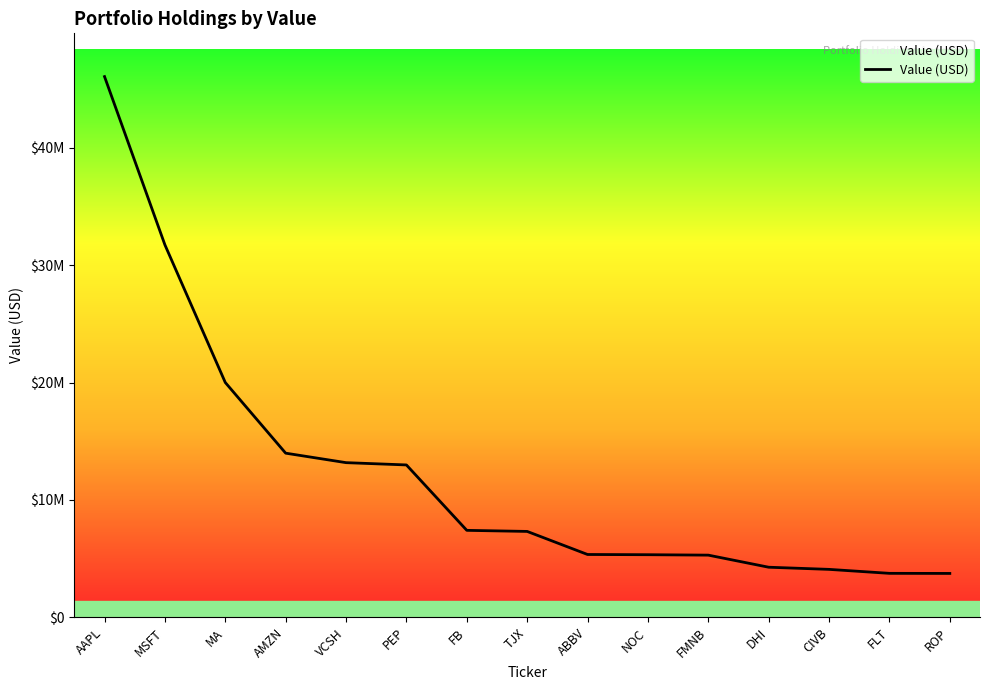

What is the value of the 12th point from the left?

4267000